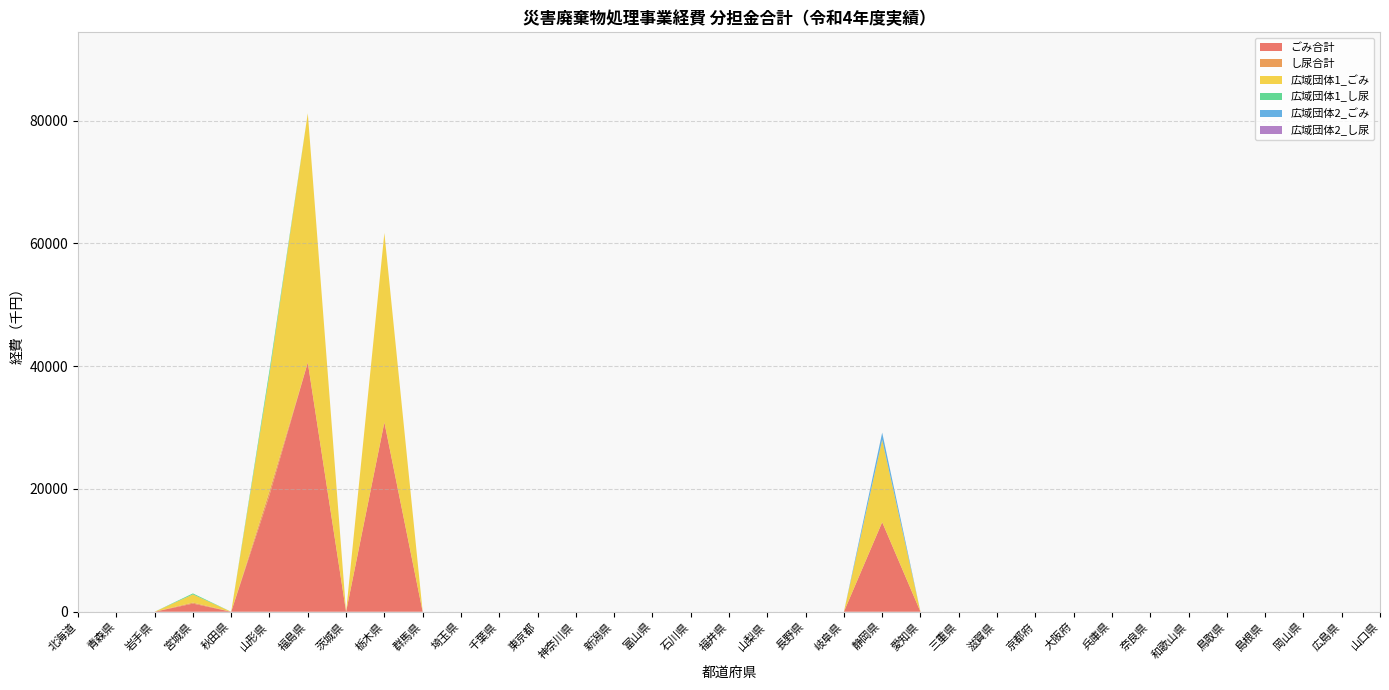

Reading right to left, what are all the values shown in this chart?

ごみ合計: 山口県=0	広島県=0	岡山県=0	島根県=0	鳥取県=0	和歌山県=0	奈良県=0	兵庫県=0	大阪府=0	京都府=0	滋賀県=0	三重県=0	愛知県=0	静岡県=14590	岐阜県=0	長野県=0	山梨県=0	福井県=0	石川県=0	富山県=0	新潟県=0	神奈川県=0	東京都=0	千葉県=0	埼玉県=0	群馬県=0	栃木県=30848	茨城県=0	福島県=40596	山形県=18995	秋田県=0	宮城県=1327	岩手県=0	青森県=0	北海道=0
し尿合計: 山口県=0	広島県=0	岡山県=0	島根県=0	鳥取県=0	和歌山県=0	奈良県=0	兵庫県=0	大阪府=0	京都府=0	滋賀県=0	三重県=0	愛知県=0	静岡県=0	岐阜県=0	長野県=0	山梨県=0	福井県=0	石川県=0	富山県=0	新潟県=0	神奈川県=0	東京都=0	千葉県=0	埼玉県=0	群馬県=0	栃木県=0	茨城県=0	福島県=0	山形県=682	秋田県=0	宮城県=167	岩手県=0	青森県=0	北海道=0
広域団体1_ごみ: 山口県=0	広島県=0	岡山県=0	島根県=0	鳥取県=0	和歌山県=0	奈良県=0	兵庫県=0	大阪府=0	京都府=0	滋賀県=0	三重県=0	愛知県=0	静岡県=13404	岐阜県=0	長野県=0	山梨県=0	福井県=0	石川県=0	富山県=0	新潟県=0	神奈川県=0	東京都=0	千葉県=0	埼玉県=0	群馬県=0	栃木県=30848	茨城県=0	福島県=40596	山形県=18995	秋田県=0	宮城県=1327	岩手県=0	青森県=0	北海道=0
広域団体1_し尿: 山口県=0	広島県=0	岡山県=0	島根県=0	鳥取県=0	和歌山県=0	奈良県=0	兵庫県=0	大阪府=0	京都府=0	滋賀県=0	三重県=0	愛知県=0	静岡県=0	岐阜県=0	長野県=0	山梨県=0	福井県=0	石川県=0	富山県=0	新潟県=0	神奈川県=0	東京都=0	千葉県=0	埼玉県=0	群馬県=0	栃木県=0	茨城県=0	福島県=0	山形県=682	秋田県=0	宮城県=167	岩手県=0	青森県=0	北海道=0
広域団体2_ごみ: 山口県=0	広島県=0	岡山県=0	島根県=0	鳥取県=0	和歌山県=0	奈良県=0	兵庫県=0	大阪府=0	京都府=0	滋賀県=0	三重県=0	愛知県=0	静岡県=1186	岐阜県=0	長野県=0	山梨県=0	福井県=0	石川県=0	富山県=0	新潟県=0	神奈川県=0	東京都=0	千葉県=0	埼玉県=0	群馬県=0	栃木県=0	茨城県=0	福島県=0	山形県=0	秋田県=0	宮城県=0	岩手県=0	青森県=0	北海道=0
広域団体2_し尿: 山口県=0	広島県=0	岡山県=0	島根県=0	鳥取県=0	和歌山県=0	奈良県=0	兵庫県=0	大阪府=0	京都府=0	滋賀県=0	三重県=0	愛知県=0	静岡県=0	岐阜県=0	長野県=0	山梨県=0	福井県=0	石川県=0	富山県=0	新潟県=0	神奈川県=0	東京都=0	千葉県=0	埼玉県=0	群馬県=0	栃木県=0	茨城県=0	福島県=0	山形県=0	秋田県=0	宮城県=0	岩手県=0	青森県=0	北海道=0